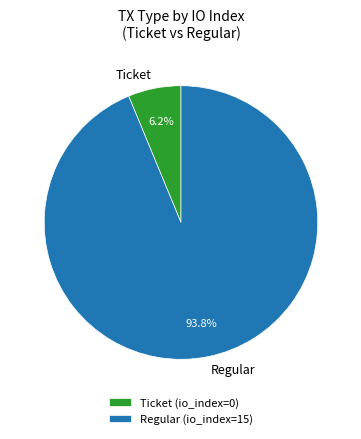

True or false: Regular (io_index=15) accounts for 86% of the total.

False